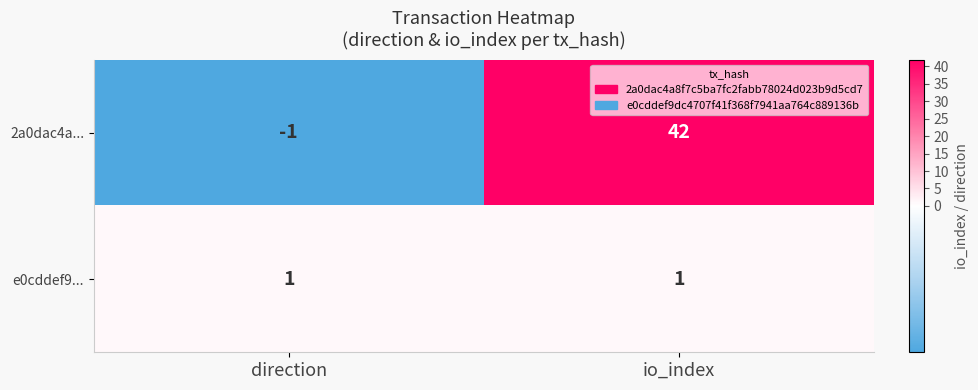

What is the sum of the 2a0dac4a... values at io_index and direction?

41